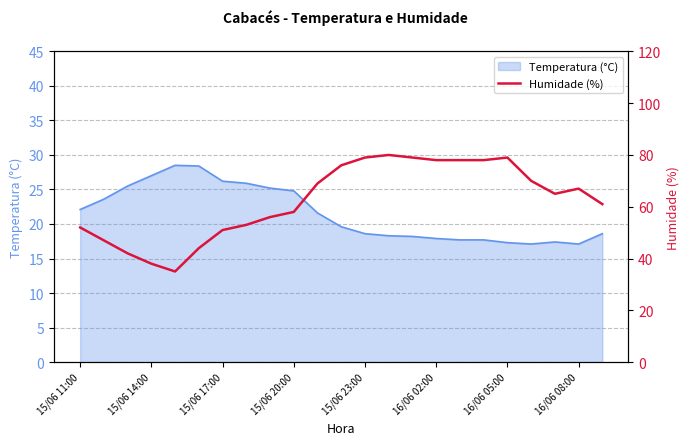

Approximately how many times larger is the value at 22 compared to 15/06 11:00?

1.2